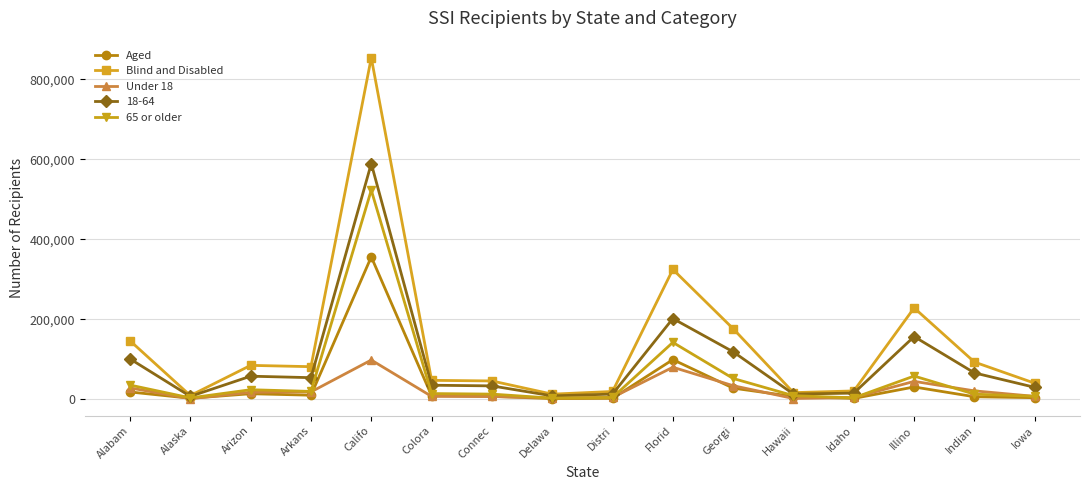

How many data points in Under 18 are less than 17068?

8